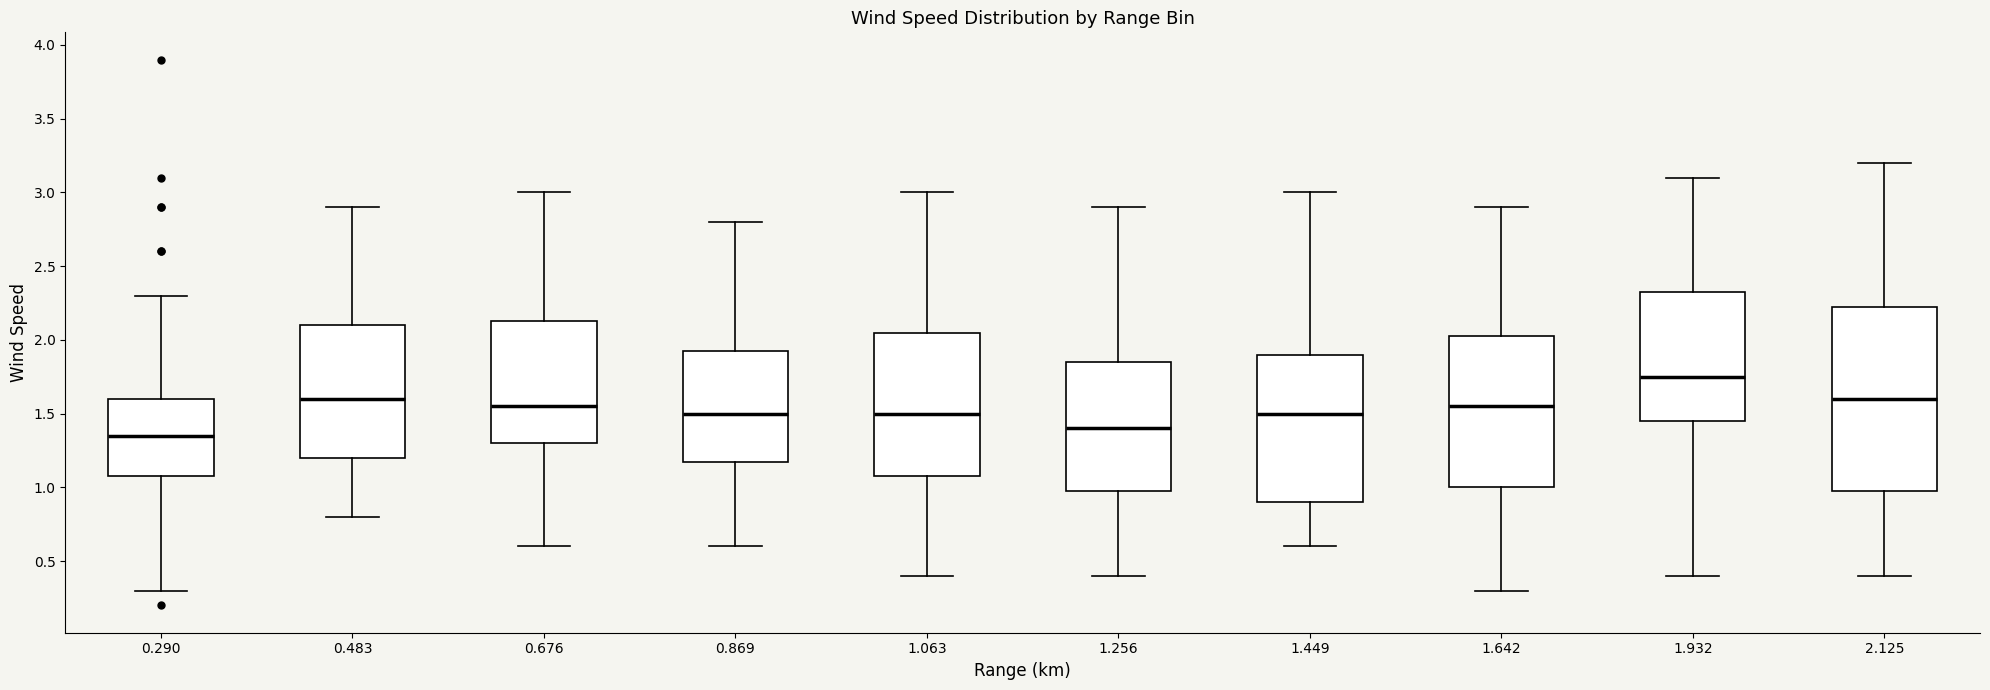

Comparing the boxes themselves (not the whiskers), which one is the tallest?

2.125